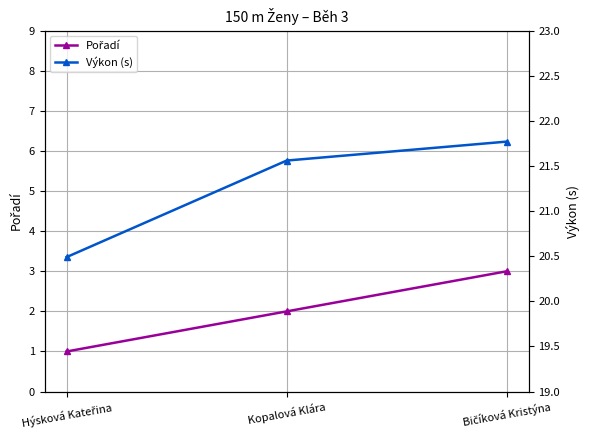

Reading left to right, transcribe all the data shown in this chart.

Pořadí: 1.0	2.0	3.0
Výkon (s): 20.5	21.6	21.8